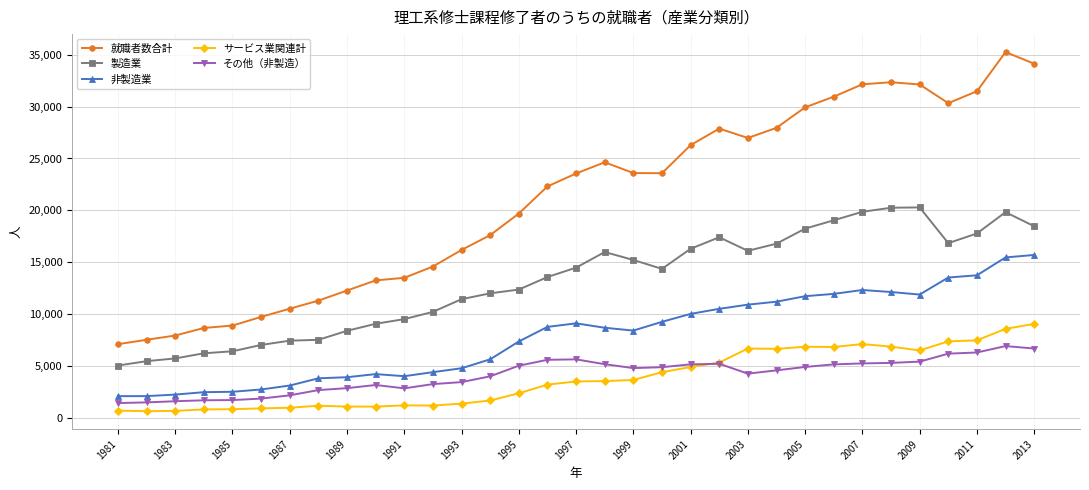

Which series has the largest total across all categories?

就職者数合計